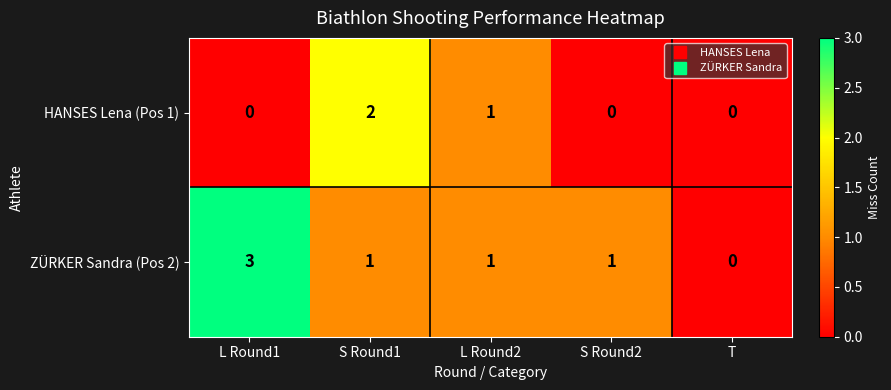

At which label does ZÜRKER Sandra (Pos 2) first exceed 1?

L Round1